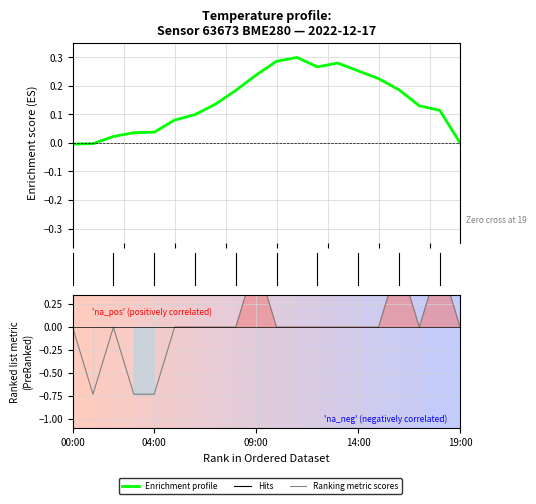

Rank the series by their maximum value, from highest to lowest.

Ranking metric scores, Enrichment profile